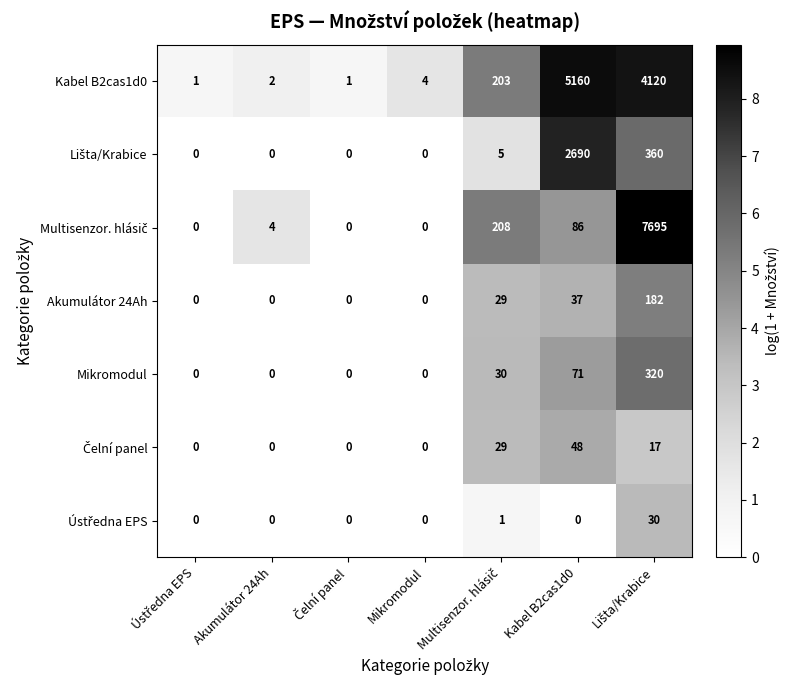

What is the maximum value shown in the chart?

7695